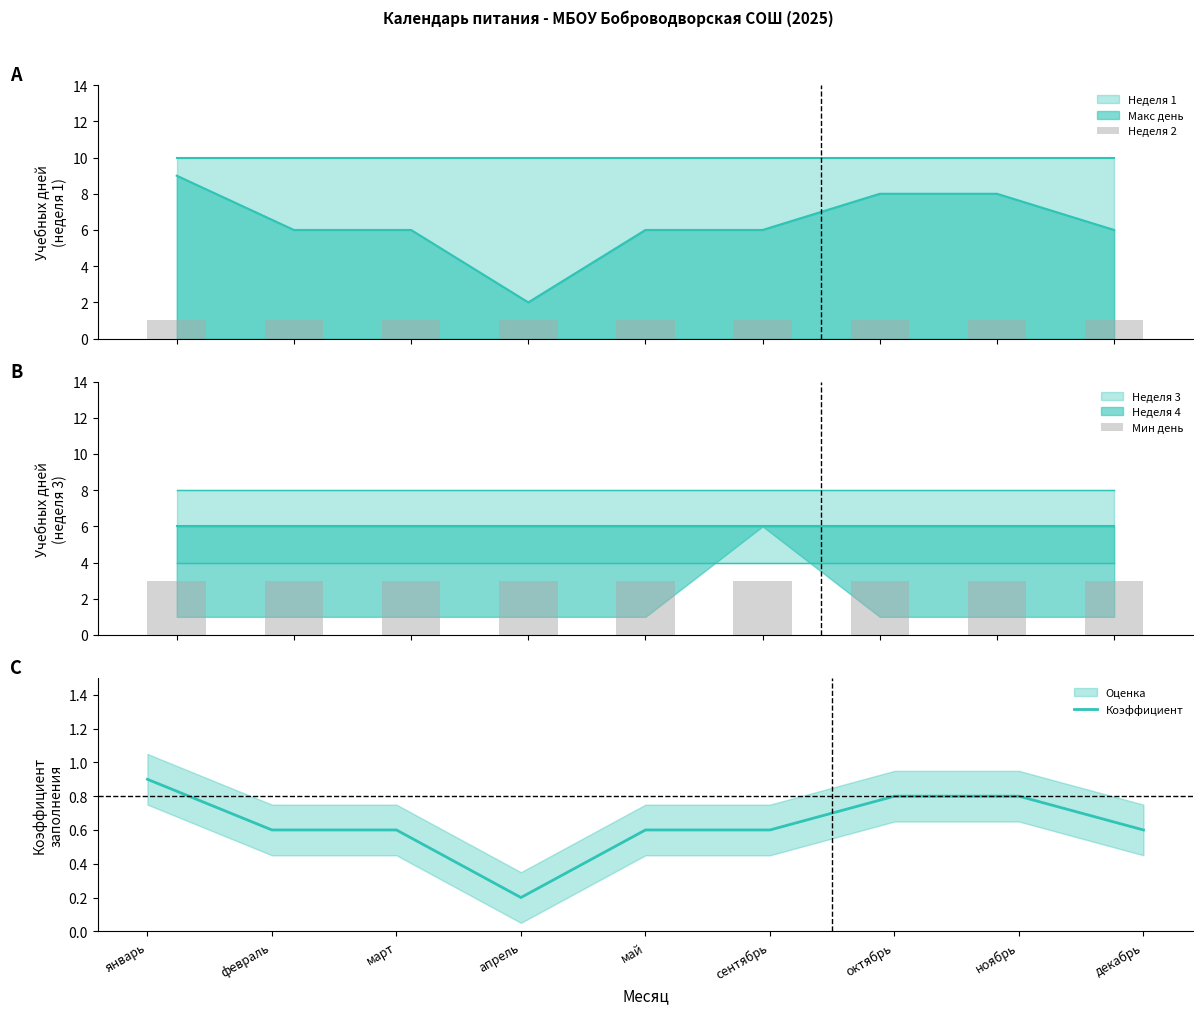

True or false: Коэффициент has a value of 0.8 at ноябрь.

True